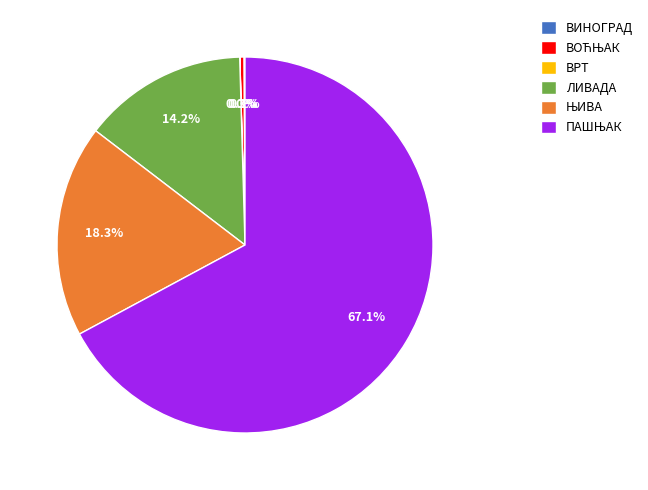

Is there a majority slice in this chart?

Yes